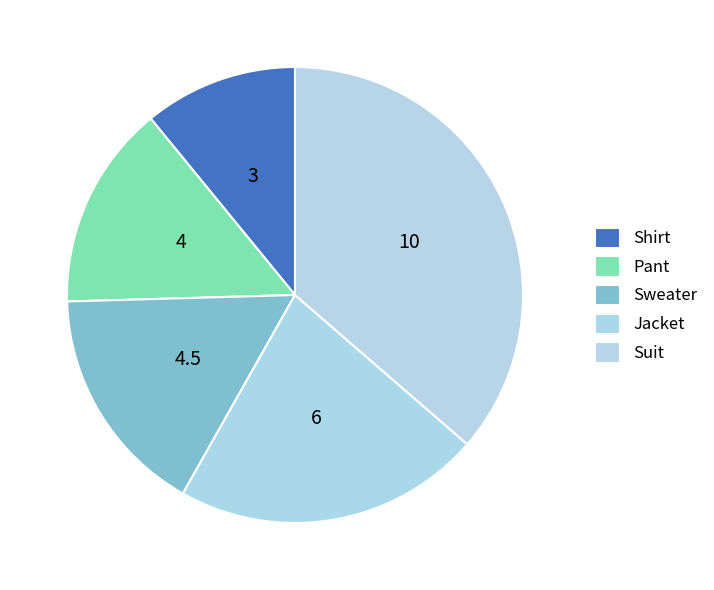

To the nearest percent, what portion does Sweater represent?

16%